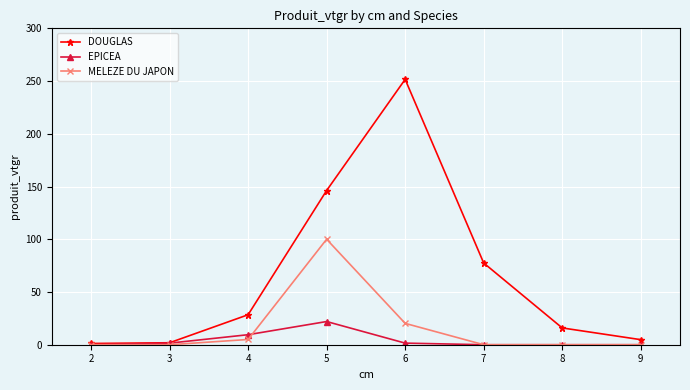

At 6, list the series in order from smallest to largest.

EPICEA, MELEZE DU JAPON, DOUGLAS